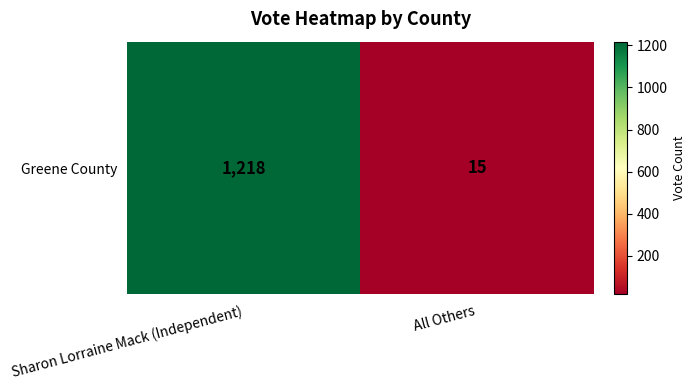

Approximately how many times larger is the value at Sharon Lorraine Mack (Independent) compared to All Others?

81.2